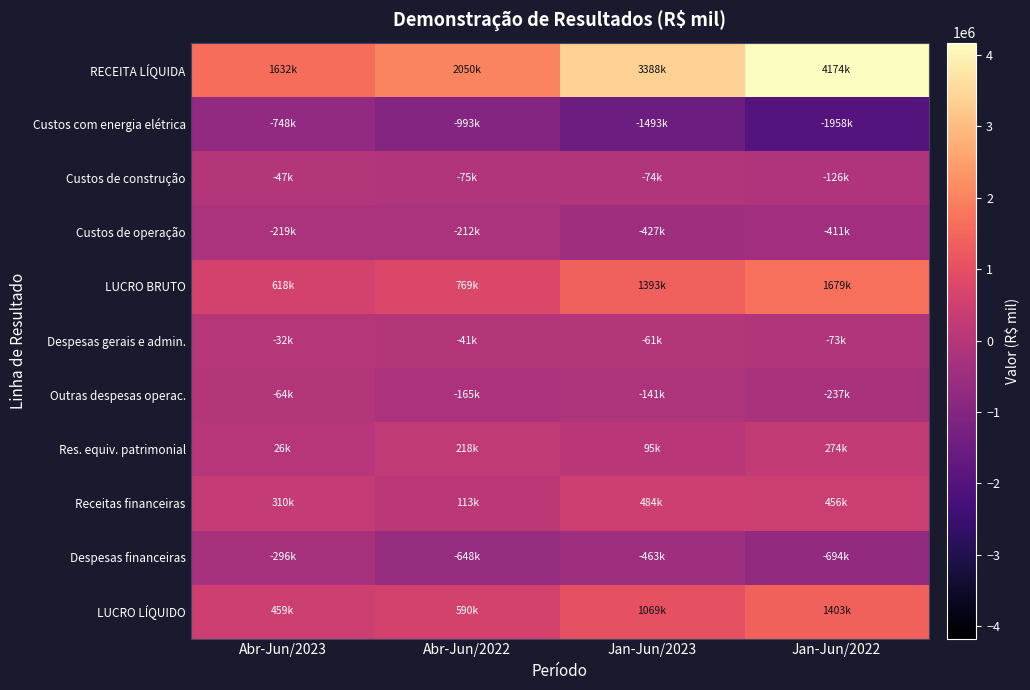

Reading right to left, list all the values displayed in this chart.

RECEITA LÍQUIDA: Jan-Jun/2022=4173877	Jan-Jun/2023=3388308	Abr-Jun/2022=2049713	Abr-Jun/2023=1632268
Custos com energia elétrica: Jan-Jun/2022=-1958034	Jan-Jun/2023=-1493468	Abr-Jun/2022=-993302	Abr-Jun/2023=-747946
Custos de construção: Jan-Jun/2022=-125886	Jan-Jun/2023=-74017	Abr-Jun/2022=-75190	Abr-Jun/2023=-47184
Custos de operação: Jan-Jun/2022=-410622	Jan-Jun/2023=-427436	Abr-Jun/2022=-212166	Abr-Jun/2023=-218694
LUCRO BRUTO: Jan-Jun/2022=1679335	Jan-Jun/2023=1393387	Abr-Jun/2022=769055	Abr-Jun/2023=618444
Despesas gerais e admin.: Jan-Jun/2022=-73326	Jan-Jun/2023=-61162	Abr-Jun/2022=-40660	Abr-Jun/2023=-31593
Outras despesas operac.: Jan-Jun/2022=-237172	Jan-Jun/2023=-140821	Abr-Jun/2022=-164973	Abr-Jun/2023=-63618
Res. equiv. patrimonial: Jan-Jun/2022=274020	Jan-Jun/2023=95038	Abr-Jun/2022=217940	Abr-Jun/2023=25532
Receitas financeiras: Jan-Jun/2022=456381	Jan-Jun/2023=483646	Abr-Jun/2022=113292	Abr-Jun/2023=310387
Despesas financeiras: Jan-Jun/2022=-694256	Jan-Jun/2023=-463065	Abr-Jun/2022=-648048	Abr-Jun/2023=-295618
LUCRO LÍQUIDO: Jan-Jun/2022=1403404	Jan-Jun/2023=1068989	Abr-Jun/2022=589890	Abr-Jun/2023=459486